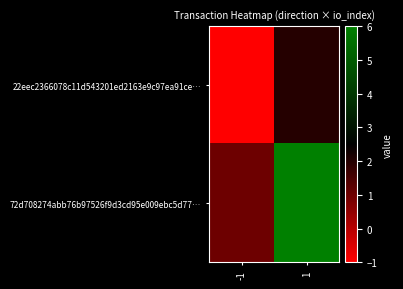

Reading right to left, list all the values displayed in this chart.

22eec2366078c11d543201ed2163e9c97ea91ce…: 1=2	-1=-1
72d708274abb76b97526f9d3cd95e009ebc5d77…: 1=6	-1=1